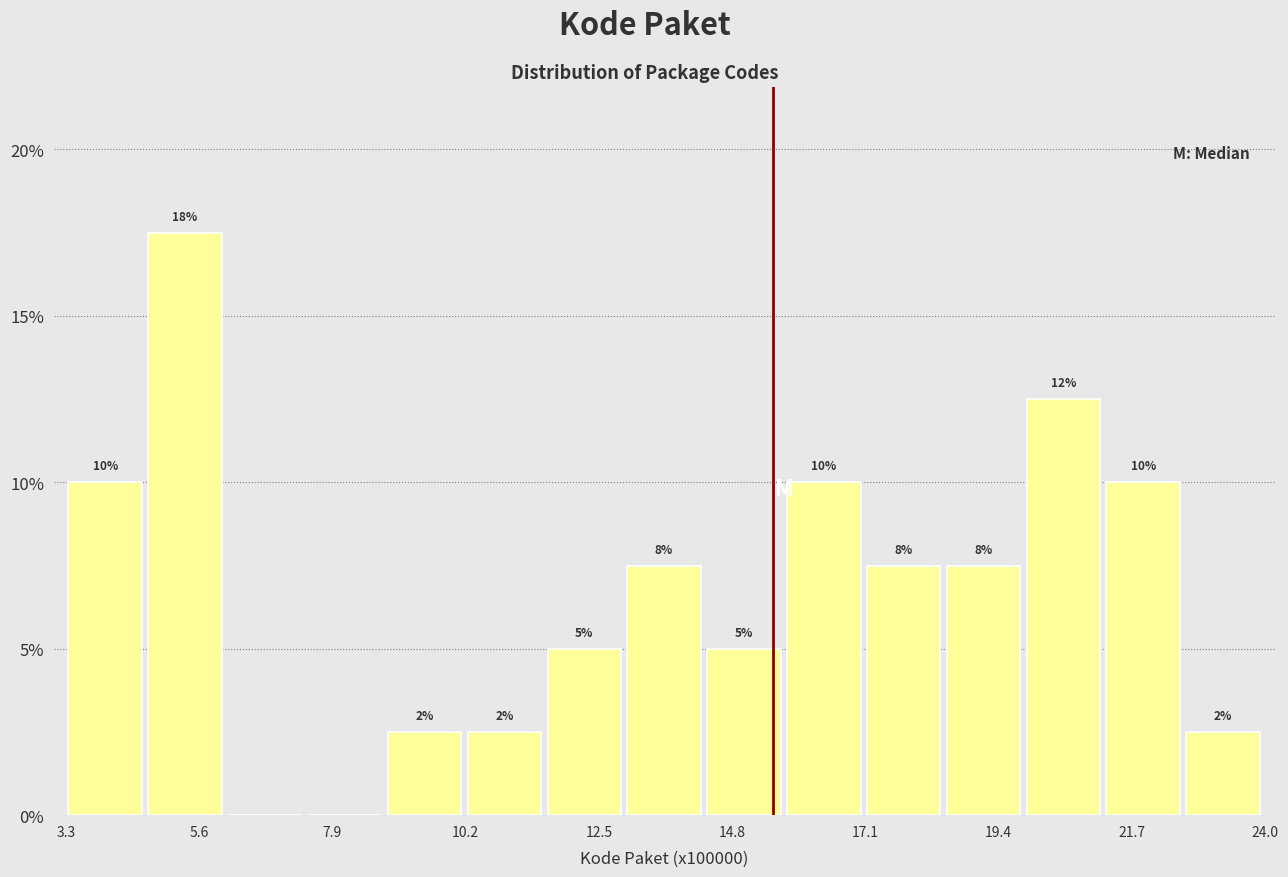

Read against the x-axis, roughly where is the centre of the tallest bar?

5.5